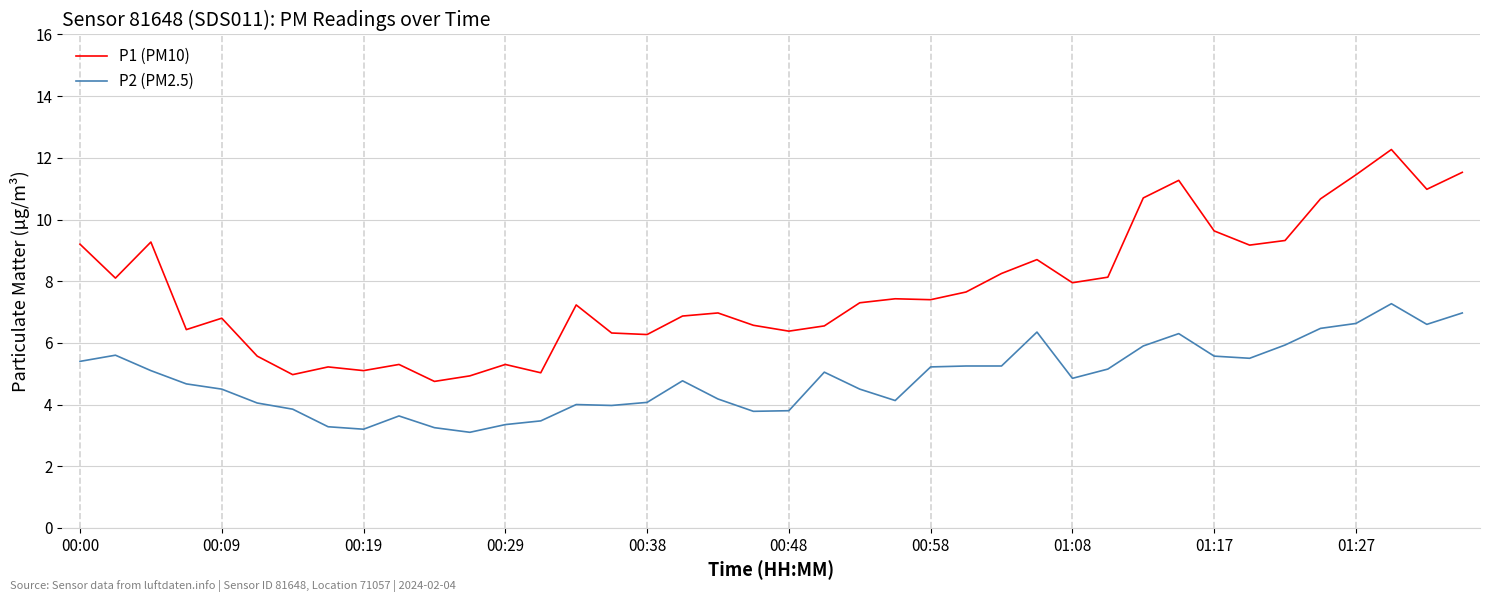

Rank the series by their maximum value, from lowest to highest.

P2 (PM2.5), P1 (PM10)